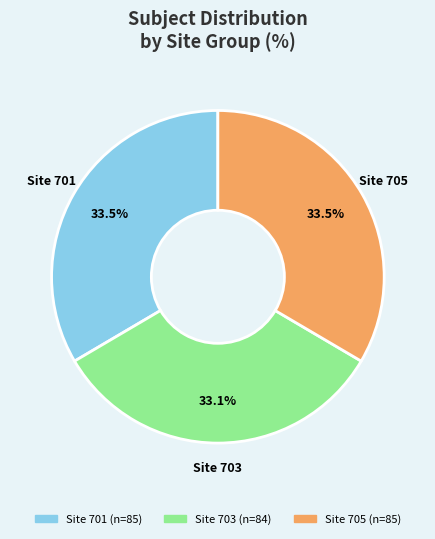

Is there a majority slice in this chart?

No